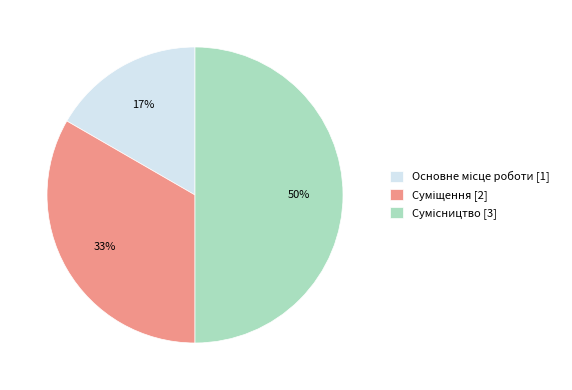

To the nearest percent, what is the difference between the largest and smallest slice percentages?

33%